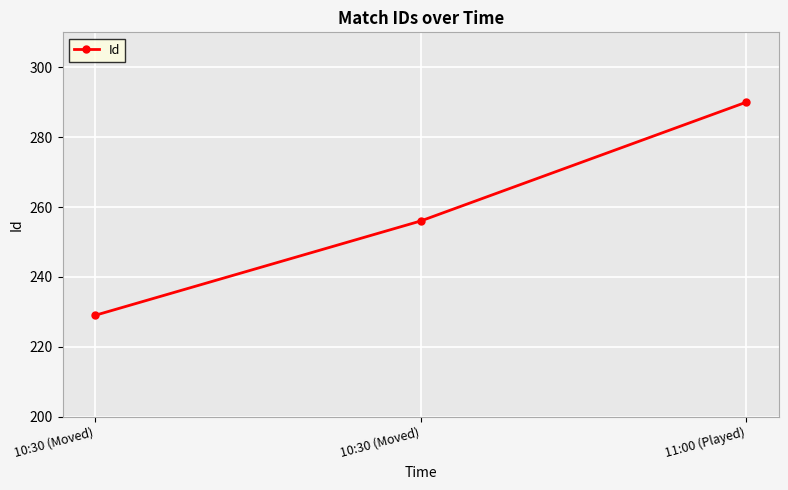

What is the maximum value shown in the chart?

290